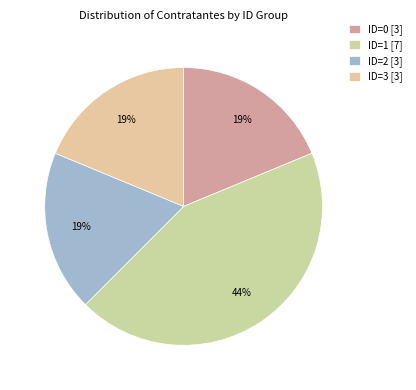

The ID=1 slice represents 37% of the pie. True or false?

False